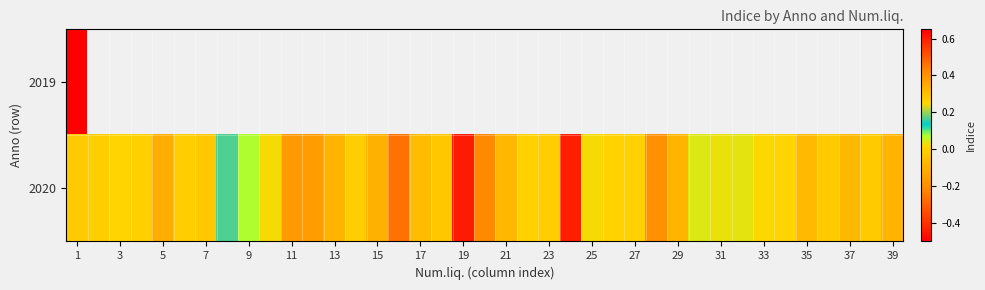

The row_1 series shows 0.0 at 29. True or false?

True